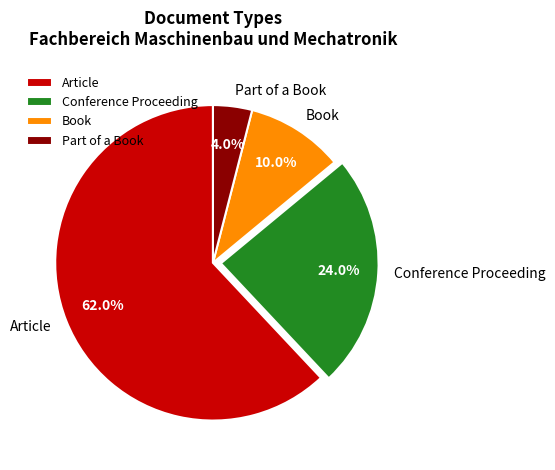

What is the largest slice in the pie chart?

Article